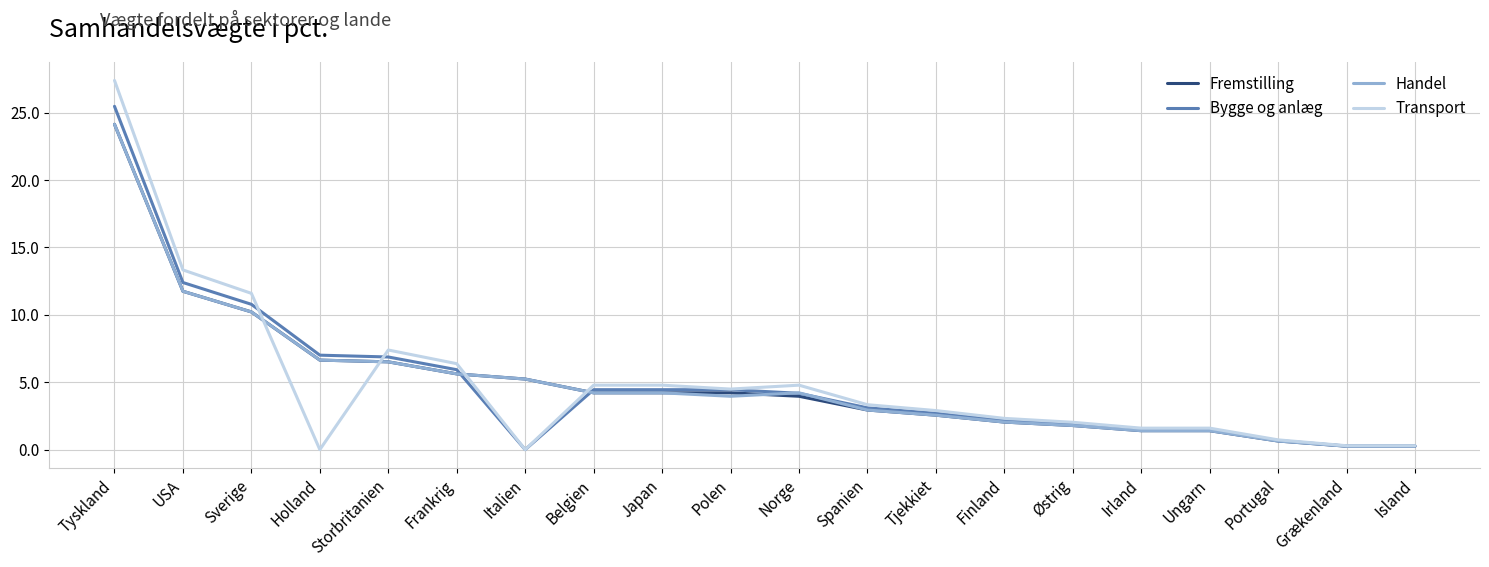

What is the total value across all series at Frankrig?

23.5